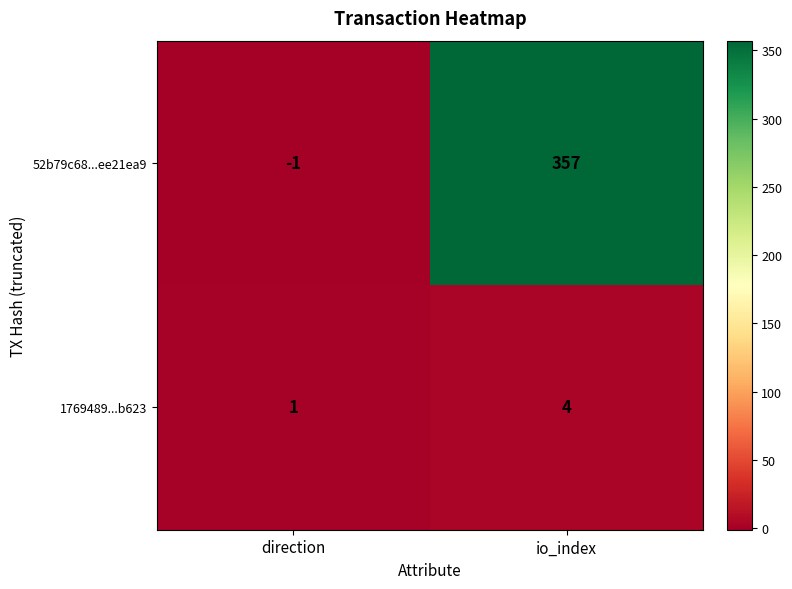

Reading left to right, list all the values displayed in this chart.

52b79c68...ee21ea9: direction=-1	io_index=357
1769489...b623: direction=1	io_index=4